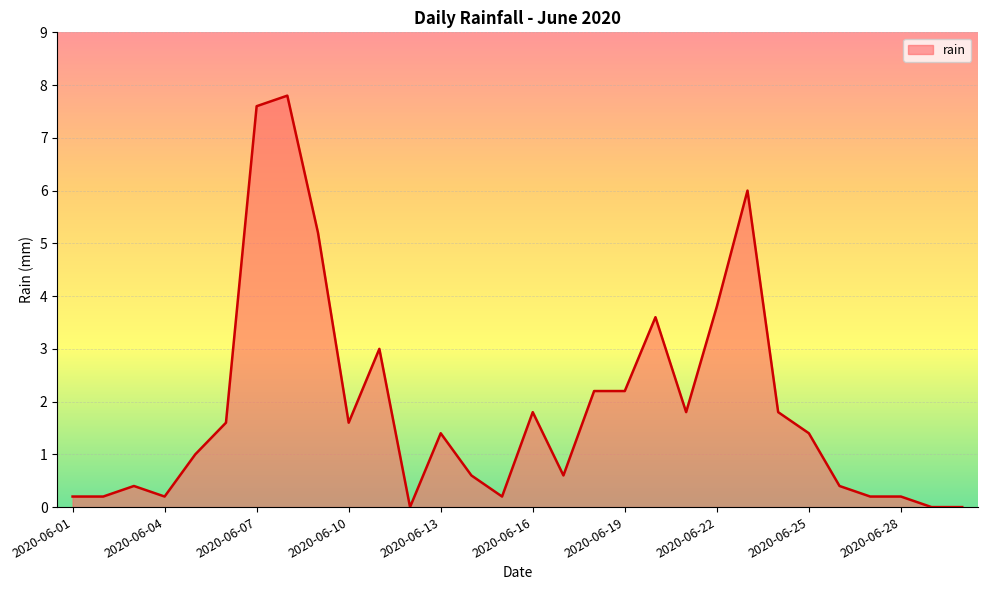

What is the maximum value shown in the chart?

7.8